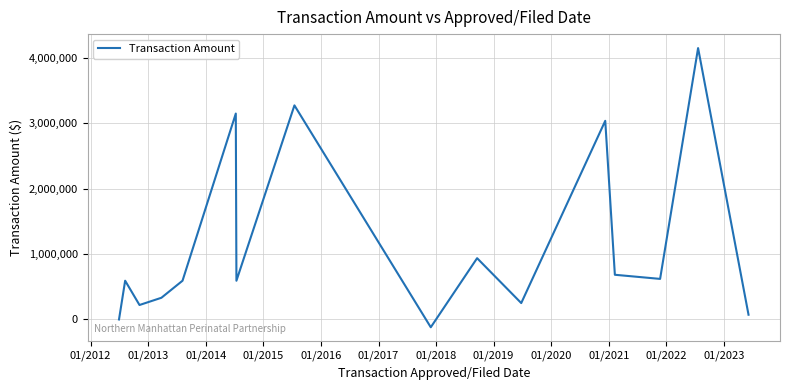

What is the greatest value displayed?

4150000